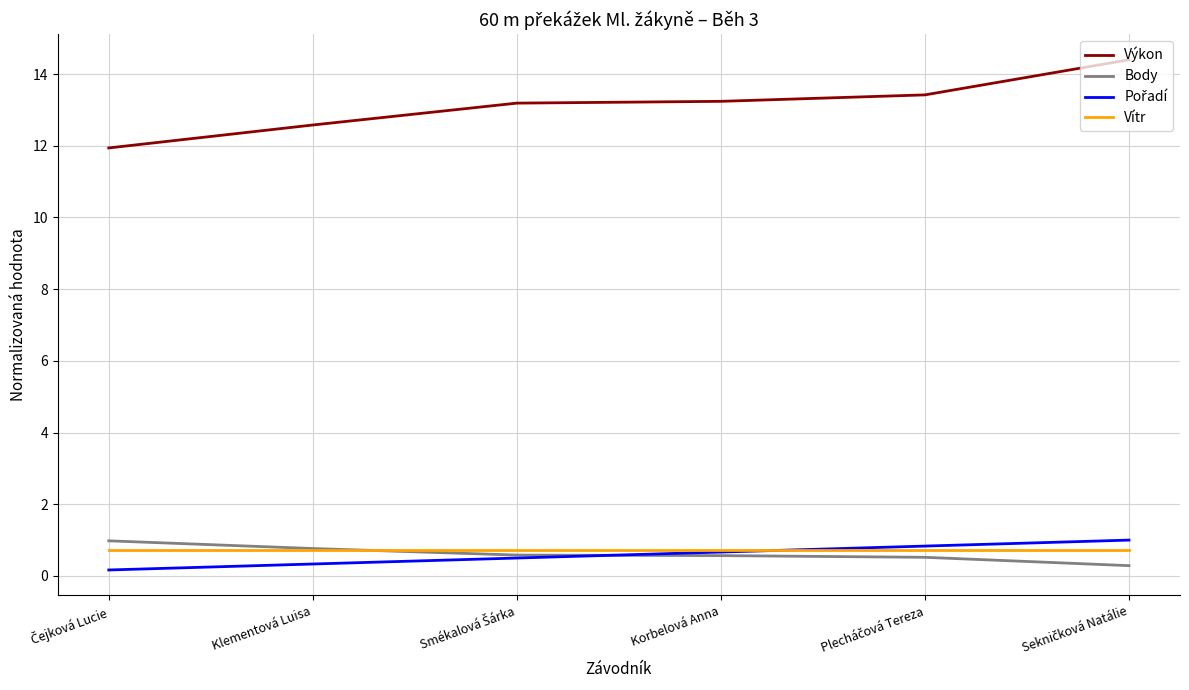

What position from the left is Klementová Luisa?

2